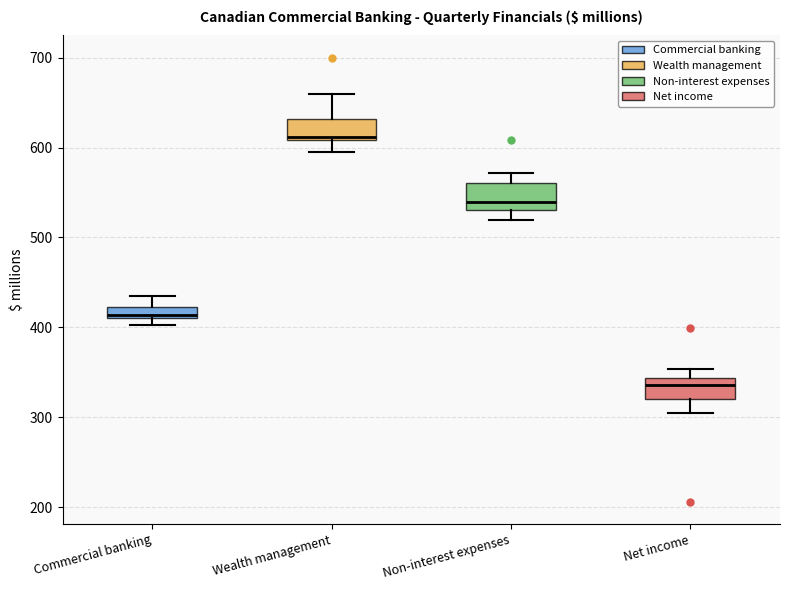

Which box has the highest median line?

Wealth management